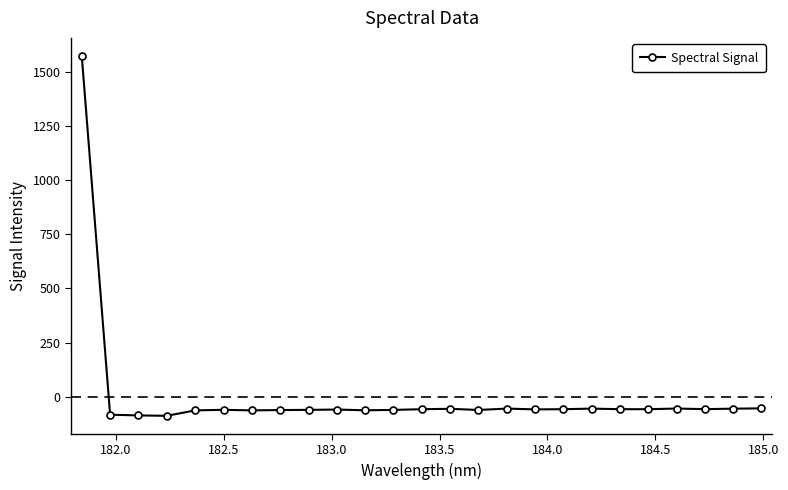

What is the sum of all values?

85.2